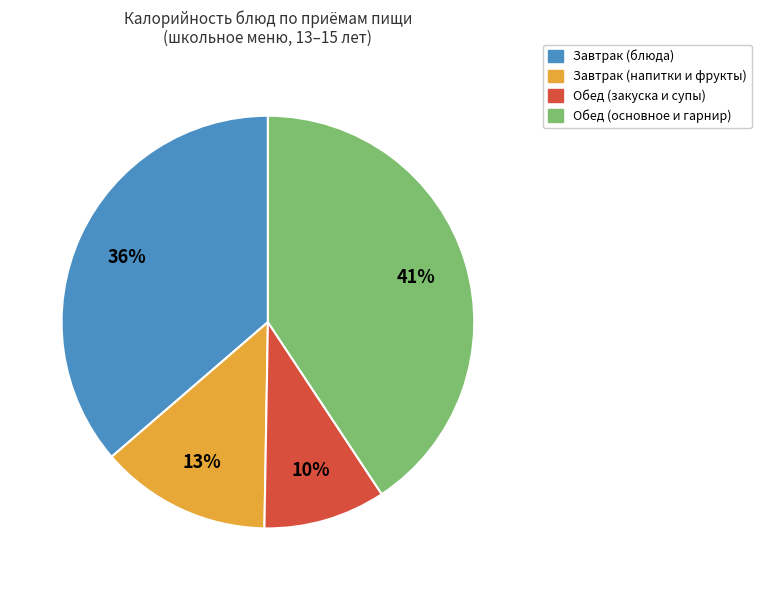

To the nearest percent, what is the difference between the largest and smallest slice percentages?

31%